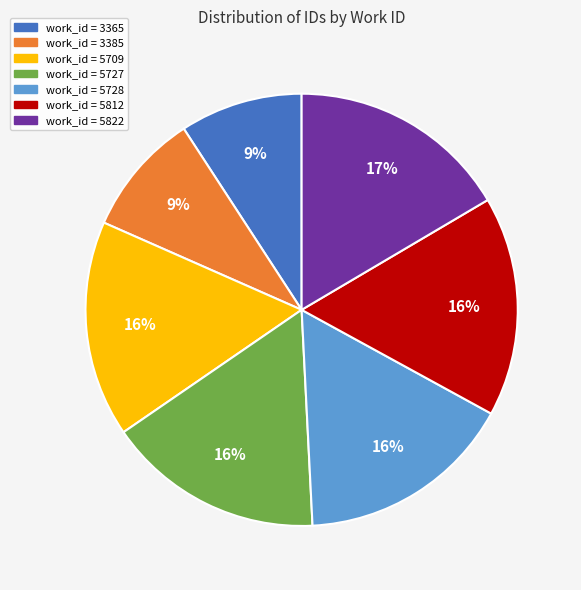

Is there a majority slice in this chart?

No